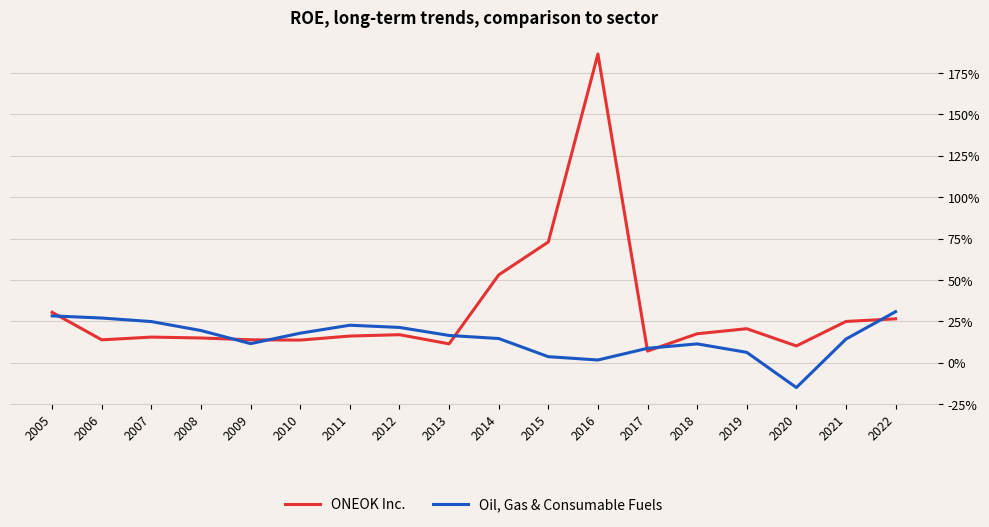

What is the difference between the maximum and second lowest values in the ONEOK Inc. series?

1.8